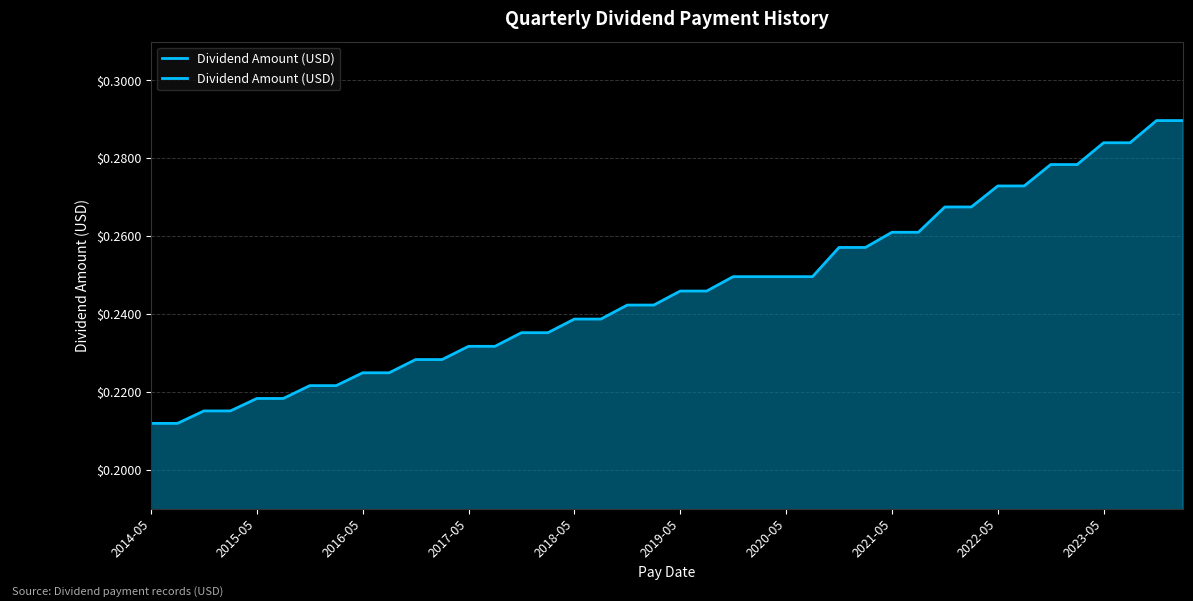

True or false: the data has more than 0 interior local peaks.

False